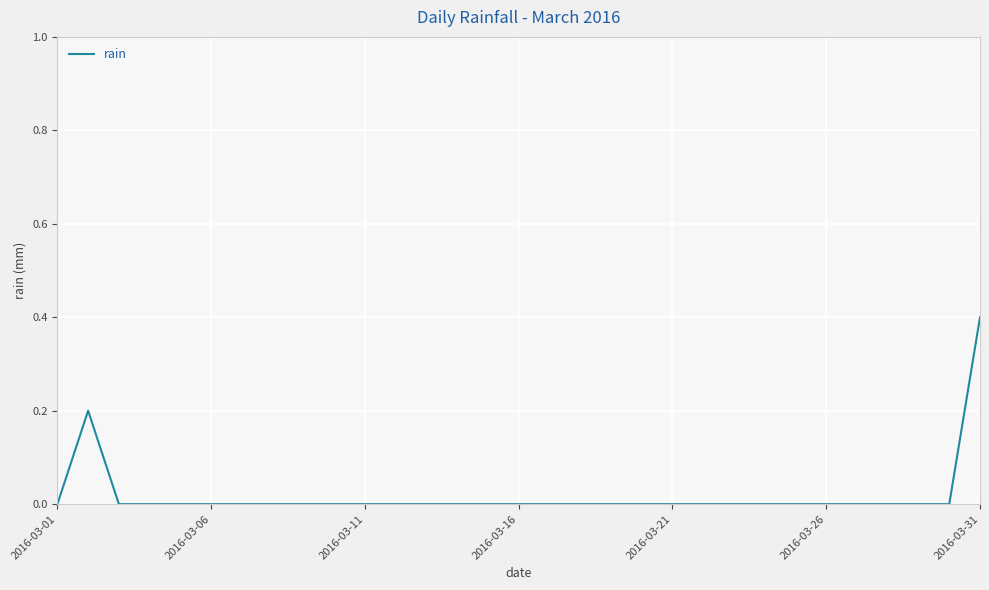

What is the greatest value displayed?

0.4